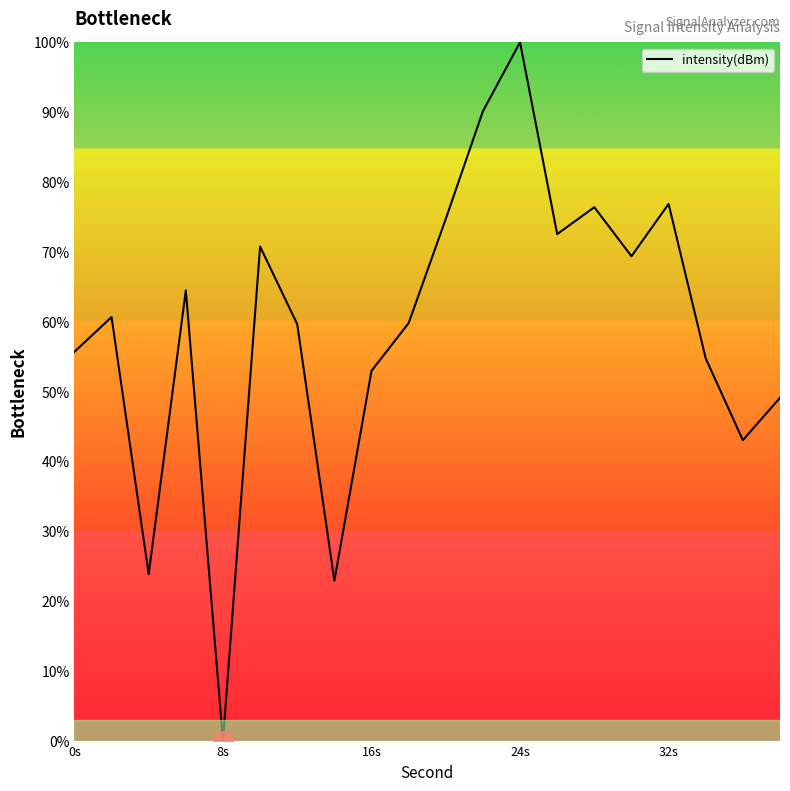

What is the maximum value shown in the chart?

100.0